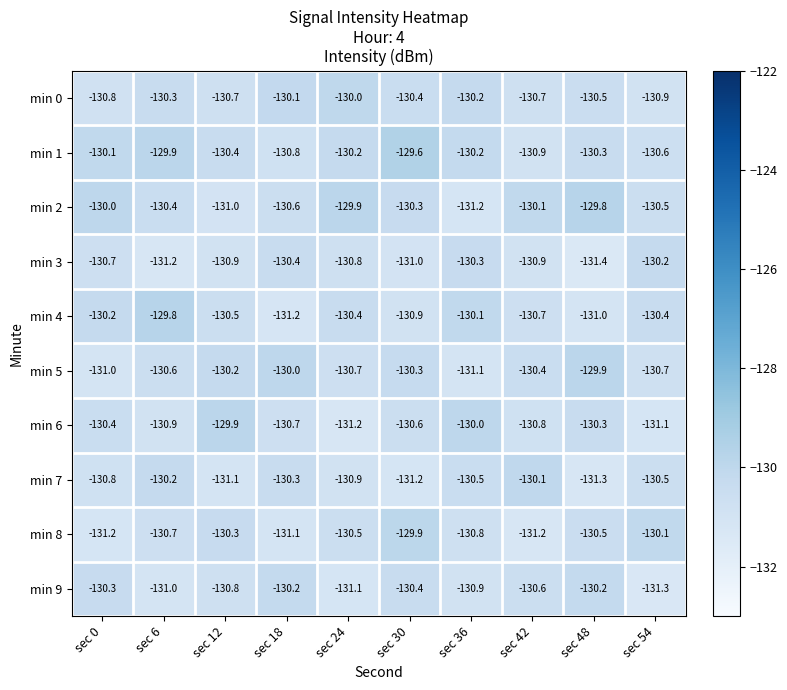

How many series are shown in this chart?

10